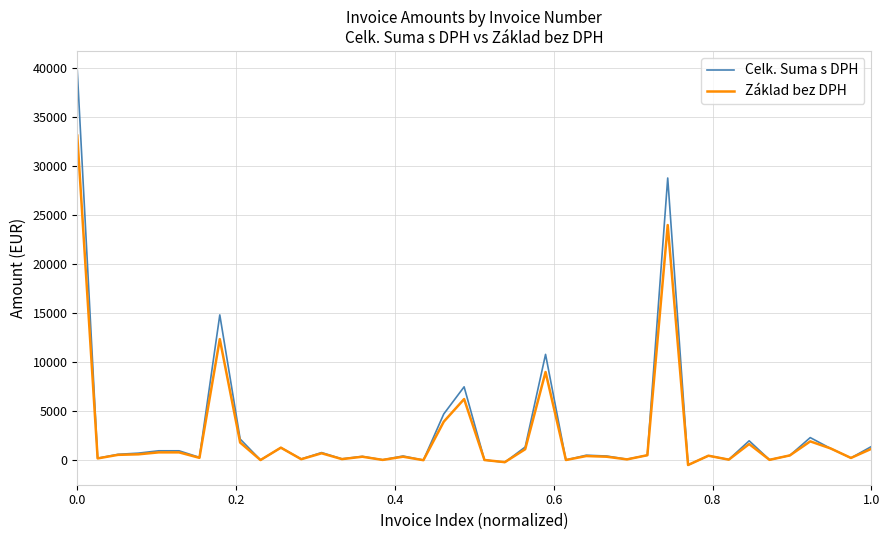

List the series in order of their peak value, lowest first.

Základ bez DPH, Celk. Suma s DPH